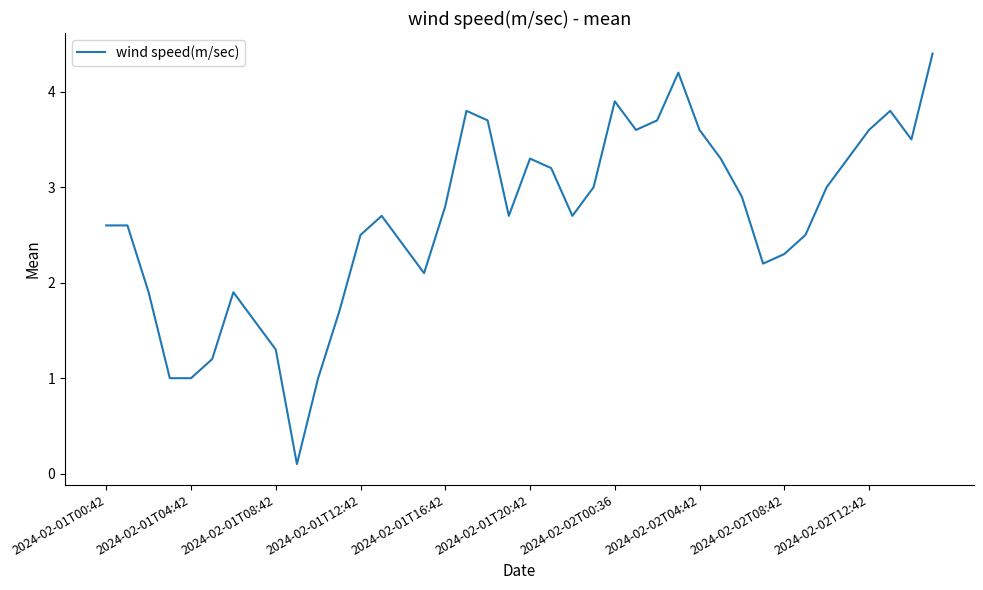

What is the maximum value shown in the chart?

4.4